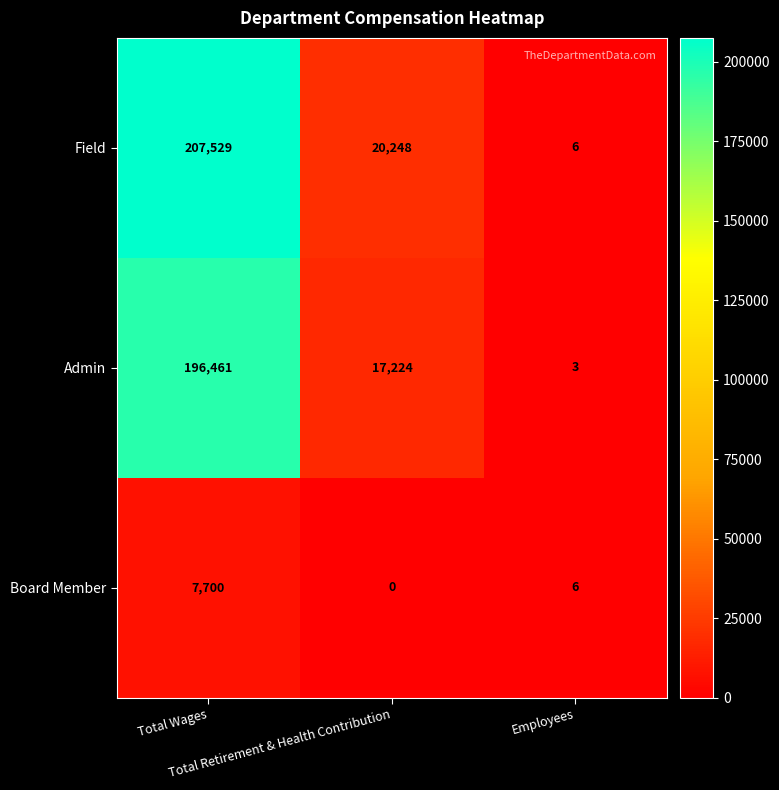

Which series has the largest total across all categories?

Field